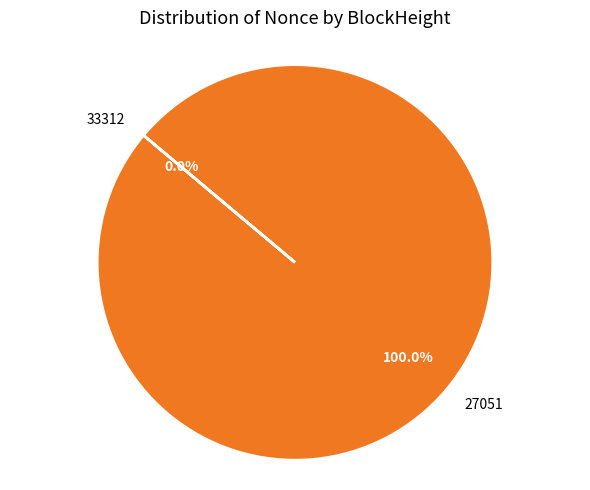

Rank the categories by value from lowest to highest.

33312, 27051